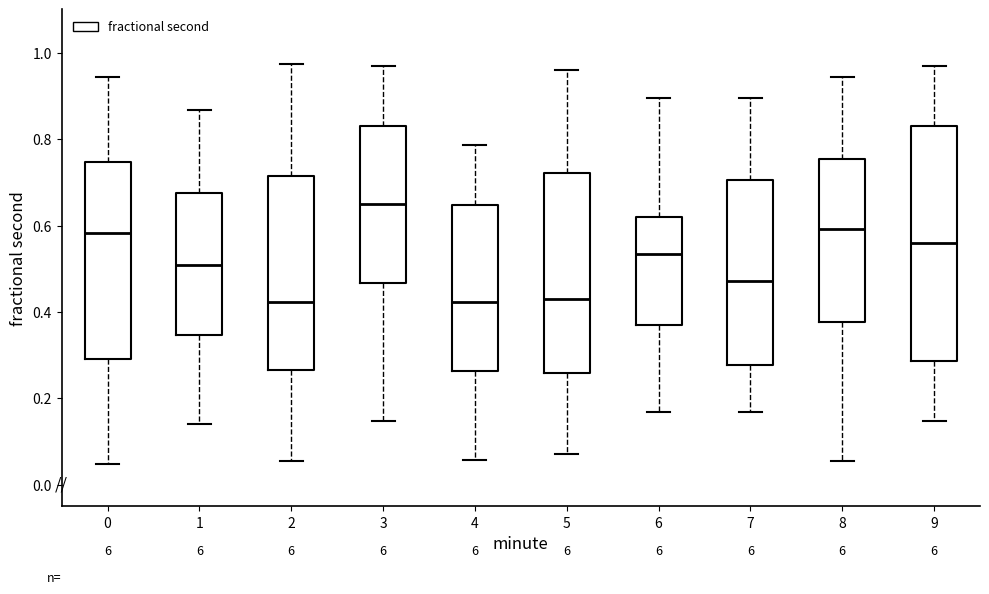

Which box is the tallest, from its lower edge to its upper edge?

9